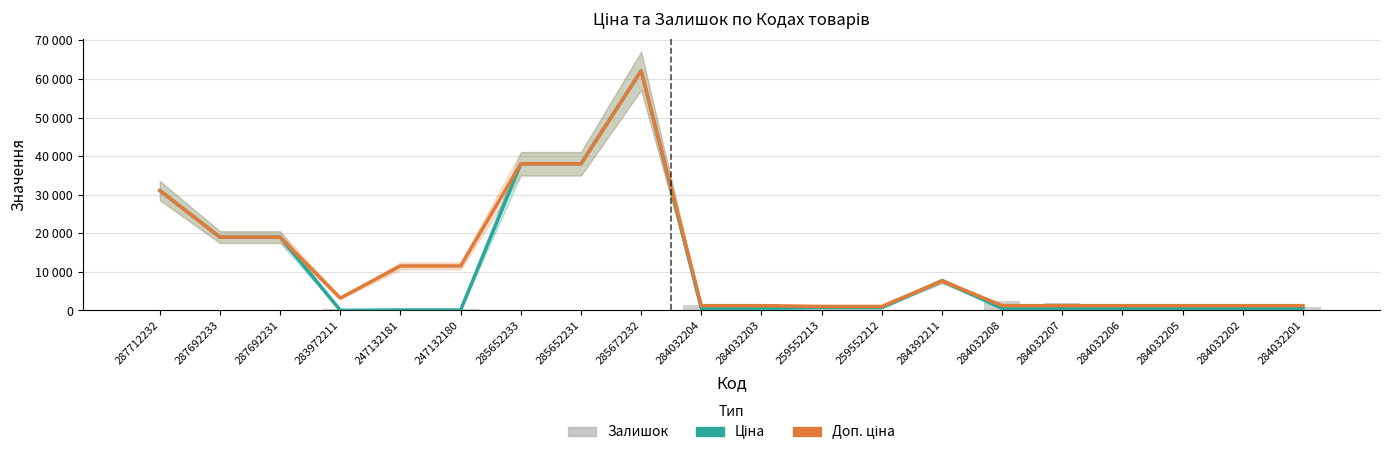

Reading left to right, list all the values displayed in this chart.

Ціна: 31058.4	19005.7	19005.7	32.0	115.4	115.4	38011.3	38011.3	62116.9	545.0	545.0	701.4	701.4	7680.9	545.0	545.0	545.0	545.0	545.0	545.0
Доп. ціна: 31058.4	19005.7	19005.7	3205.0	11537.0	11537.0	38011.3	38011.3	62116.9	1249.1	1249.1	1036.0	1036.0	7680.9	1249.1	1249.1	1249.1	1249.1	1249.1	1249.1
Залишок: 0.0	0.0	0.0	299.0	260.0	290.0	10.0	21.0	15.0	1407.0	1685.0	242.0	245.0	42.0	2329.0	1936.0	864.0	1679.0	1561.0	944.0